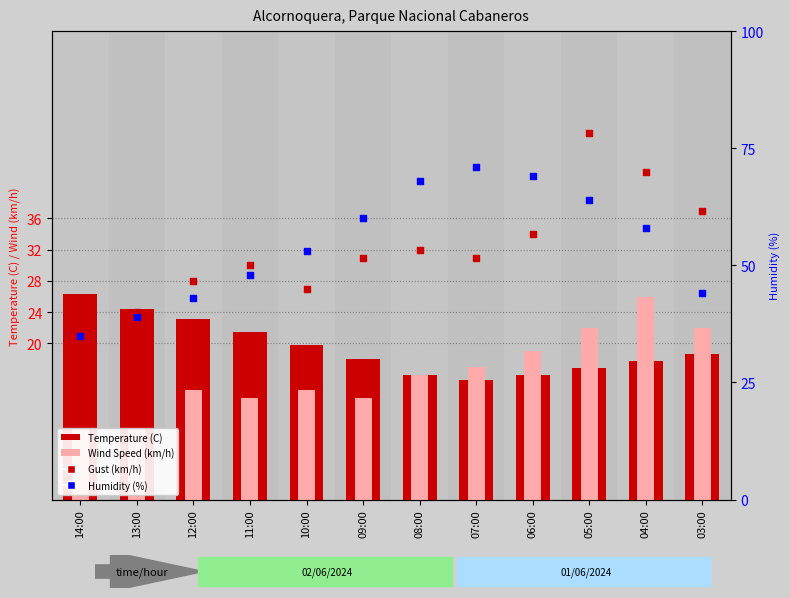

Which series contains the lowest Y value?

Wind Speed (km/h)